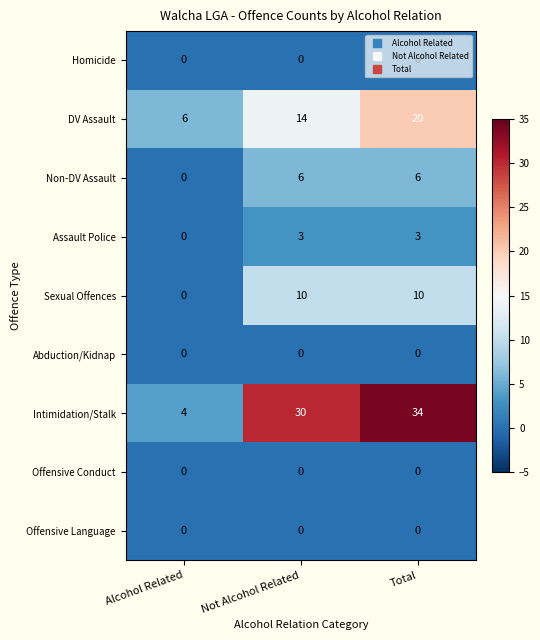

Between Not Alcohol Related and Total, which series saw the biggest shift?

DV Assault